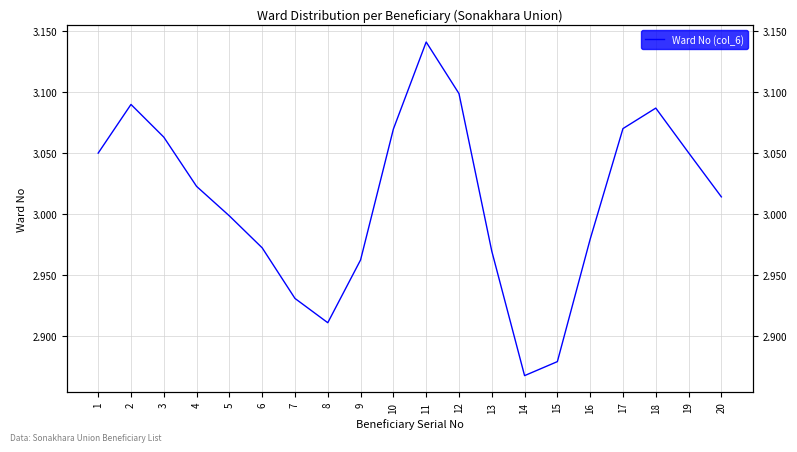

What is the value of the 6th point from the left?

3.0